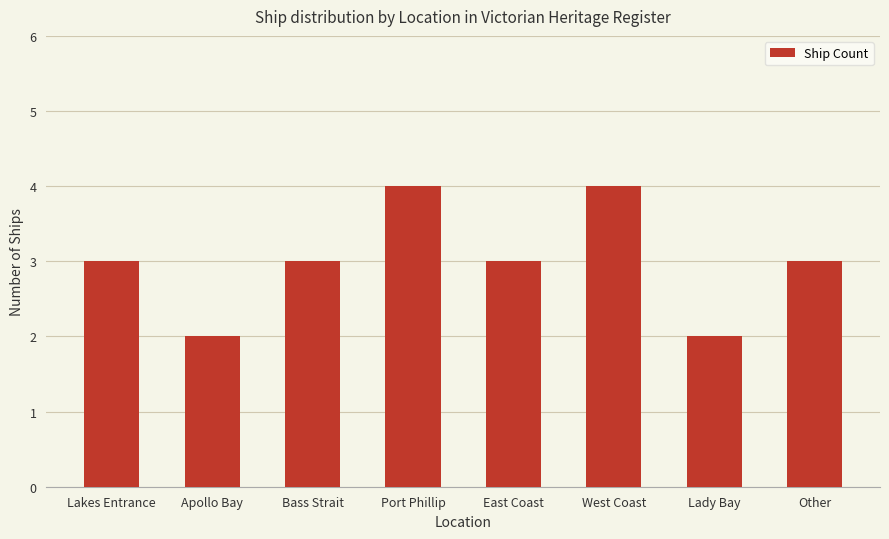

What is the sum of the values at Lady Bay and Lakes Entrance?

5